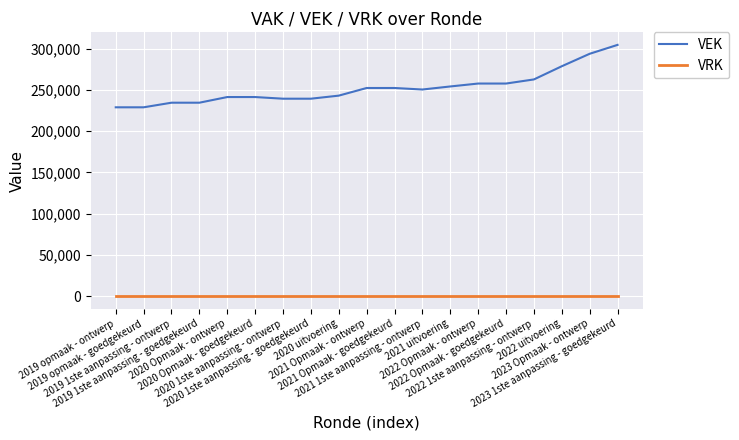

True or false: VRK and VEK intersect in this chart.

False